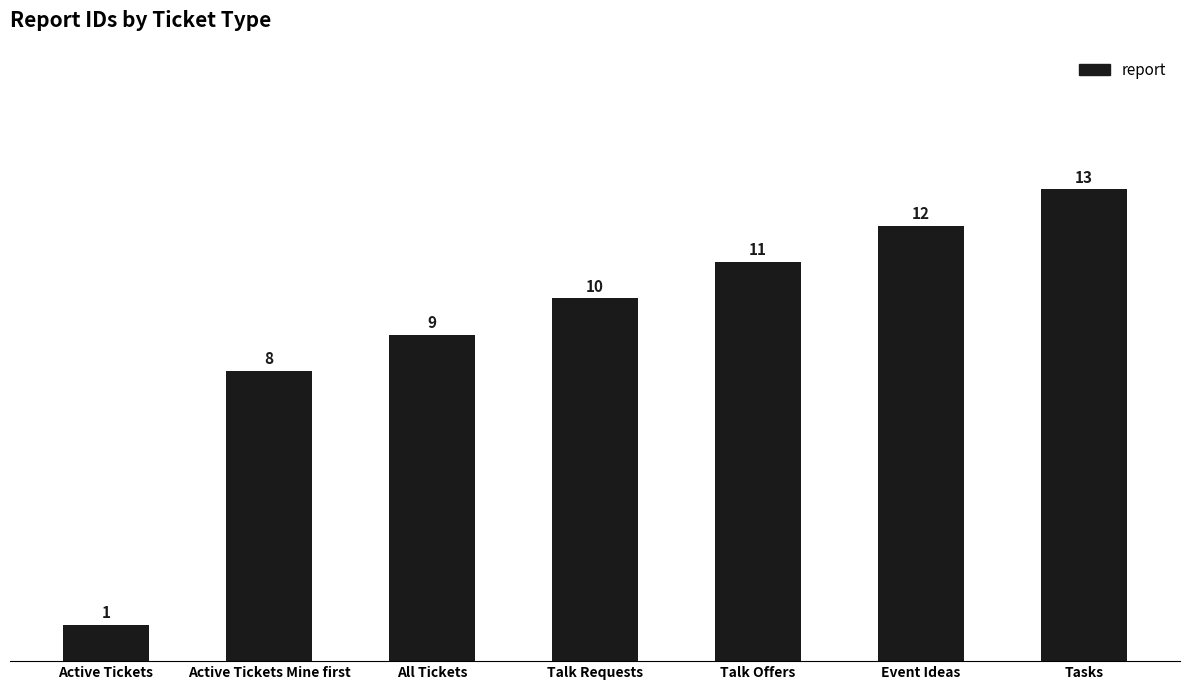

At which category does the chart reach its minimum across all series?

Active Tickets